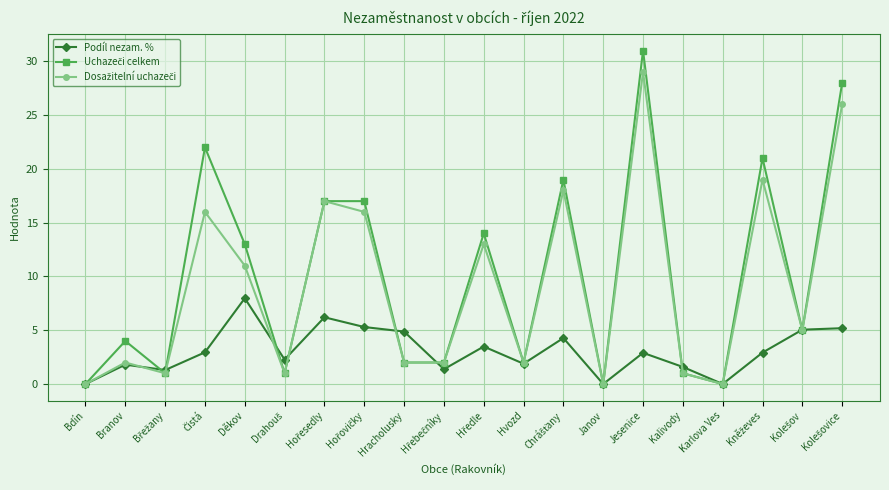

At which category is the sum across all series the highest?

Jesenice